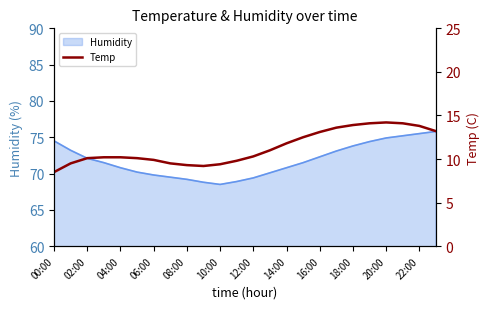

Where is the data nearest to the value 11?

13